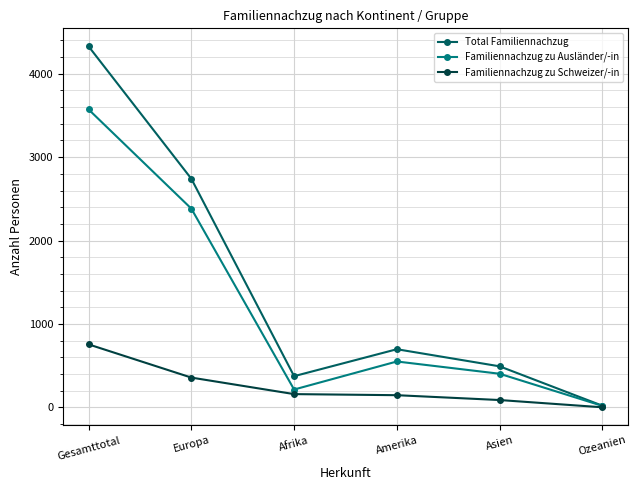

Which series changed the most between Amerika and Asien?

Total Familiennachzug